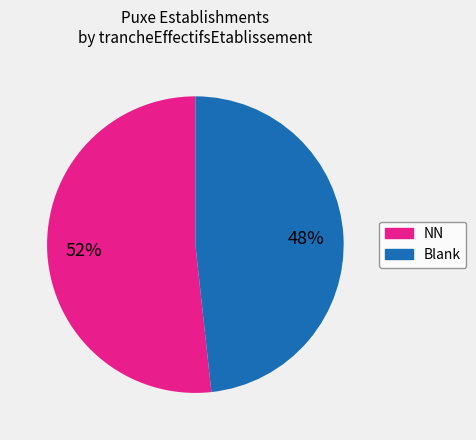

To the nearest percent, what percentage of the pie is NN?

52%